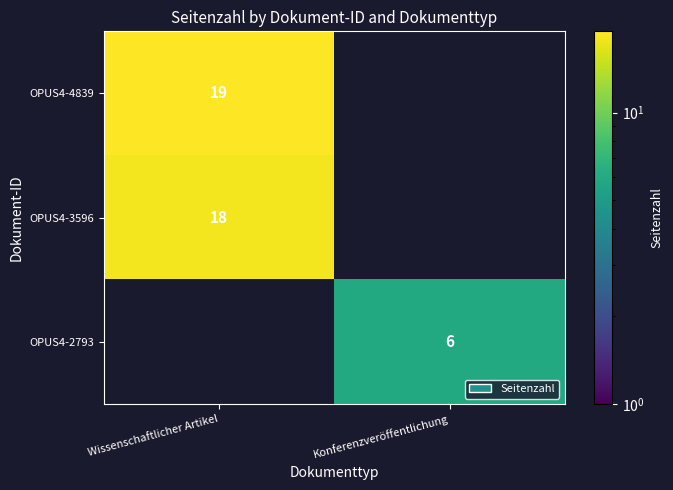

True or false: OPUS4-3596 has a value of 10.7 at Wissenschaftlicher Artikel.

False